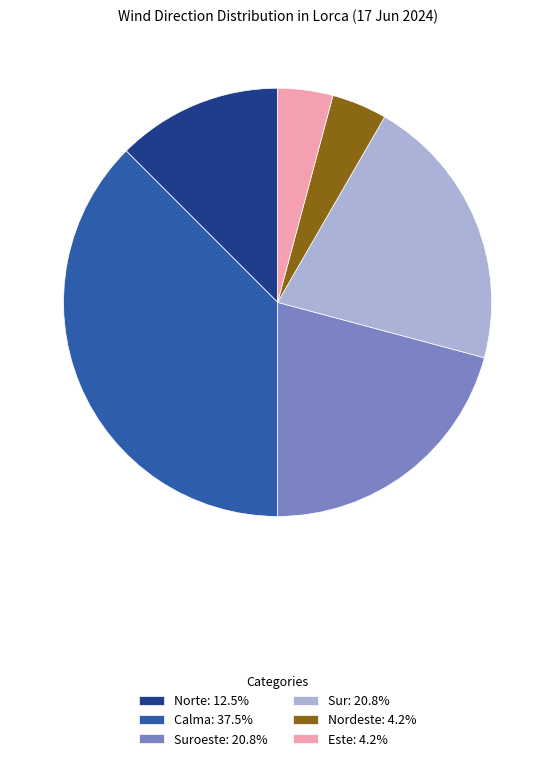

Does Calma: 37.5% account for over 50% of the chart?

No